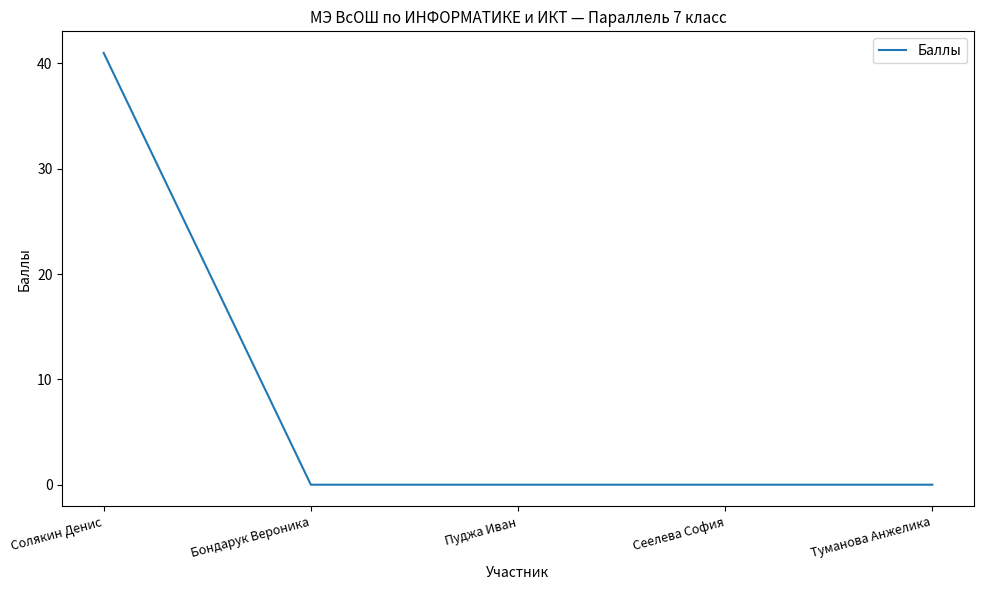

How many distinct data groups are displayed?

1